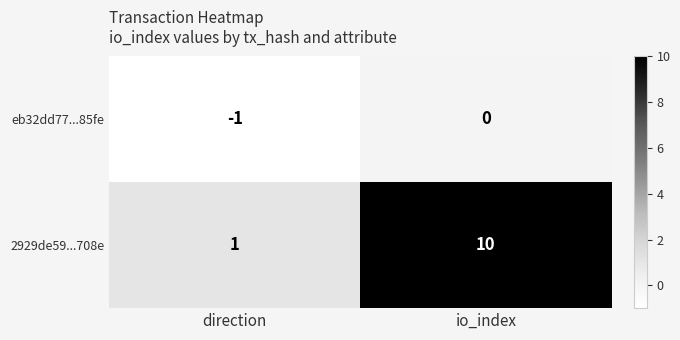

Is it true that 2929de59...708e equals 4 at io_index?

False